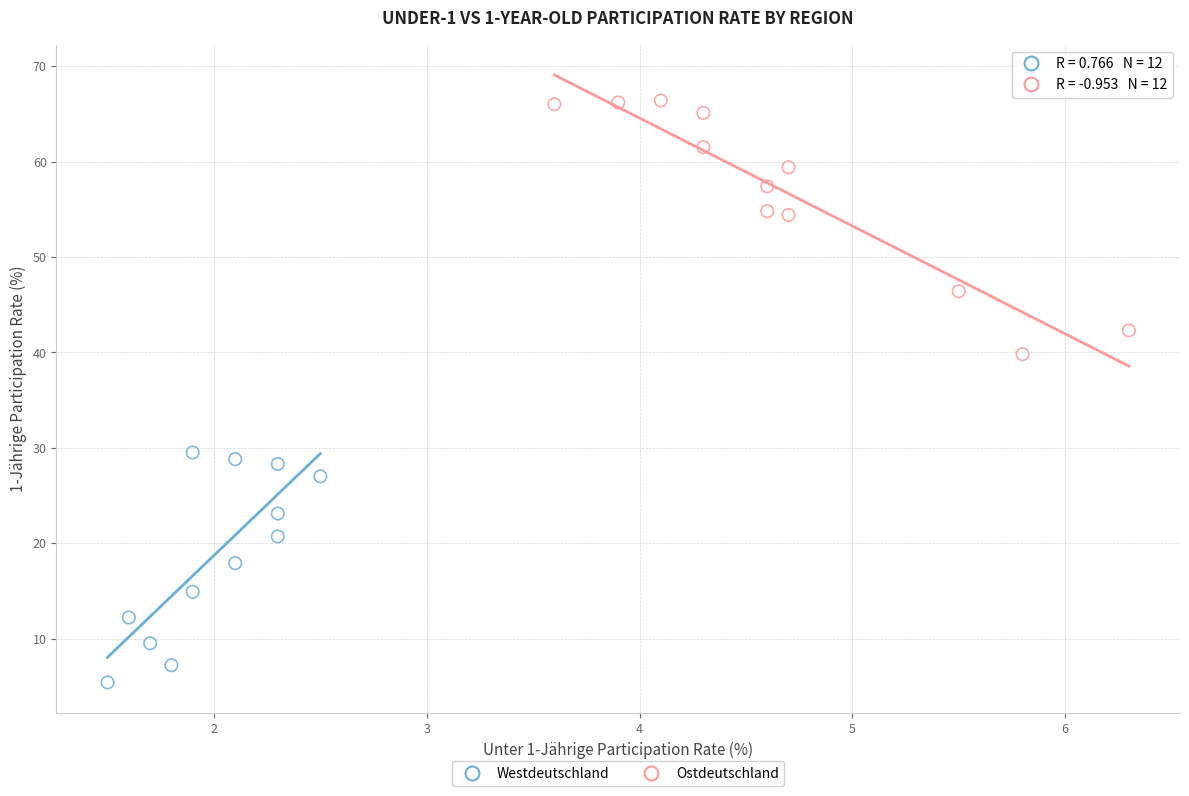

Which series has the largest Y range (max minus min)?

Ostdeutschland